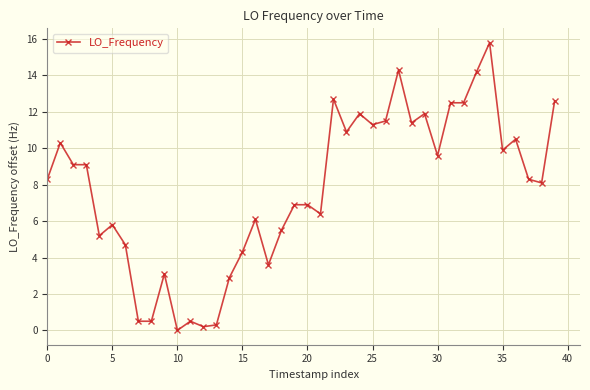

What is the value of the 20th point from the left?

6.9